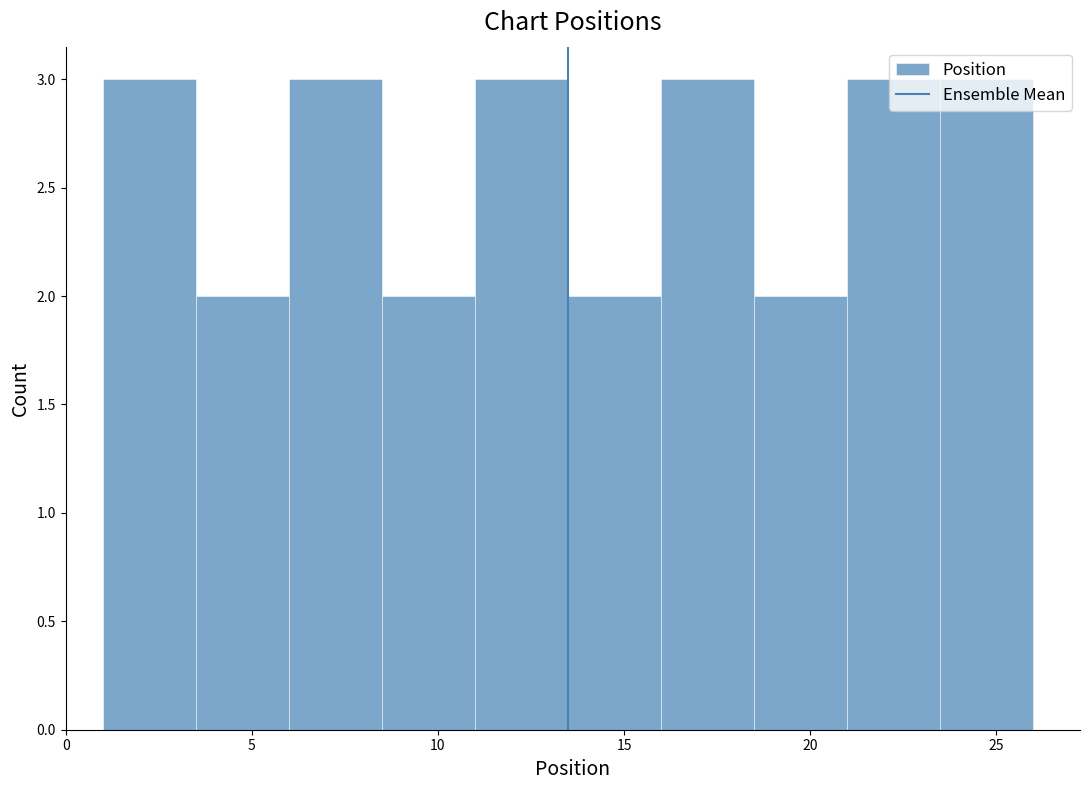

Reading left to right, transcribe this chart: for each bar, give the range it covers on the x-axis and its height. The values are not printed on the chart, so give them approximately, as read against the axis.

1.0 to 3.5: 3
3.5 to 6.0: 2
6.0 to 8.5: 3
8.5 to 11.0: 2
11.0 to 13.5: 3
13.5 to 16.0: 2
16.0 to 18.5: 3
18.5 to 21.0: 2
21.0 to 23.5: 3
23.5 to 26.0: 3